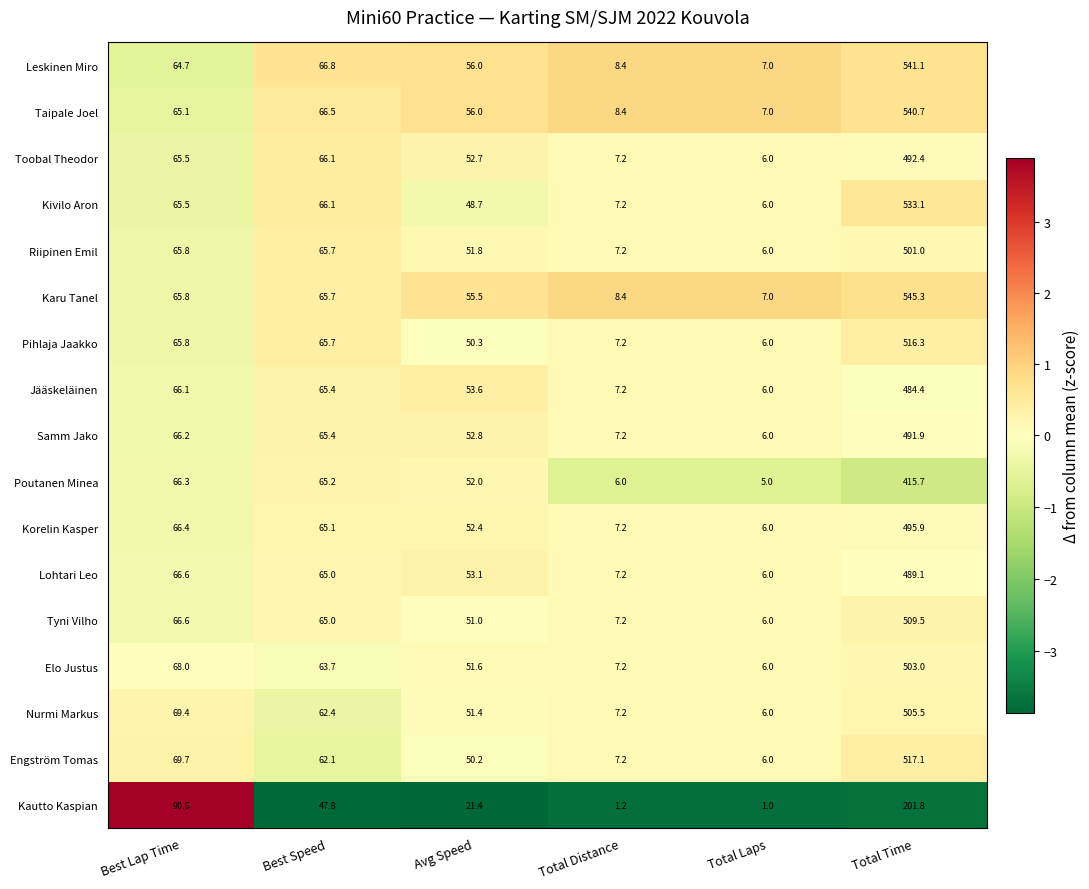

At which category is the sum across all series the highest?

Total Time